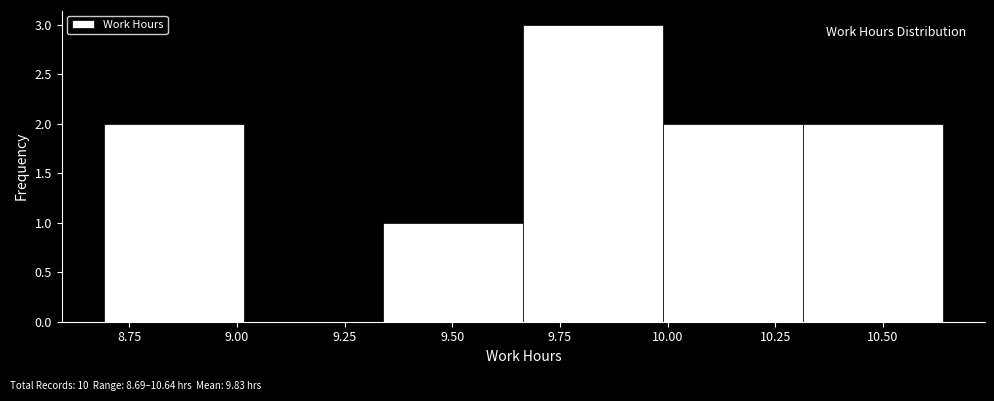

Over which range of the x-axis is the bar tallest?

9.665 to 9.990